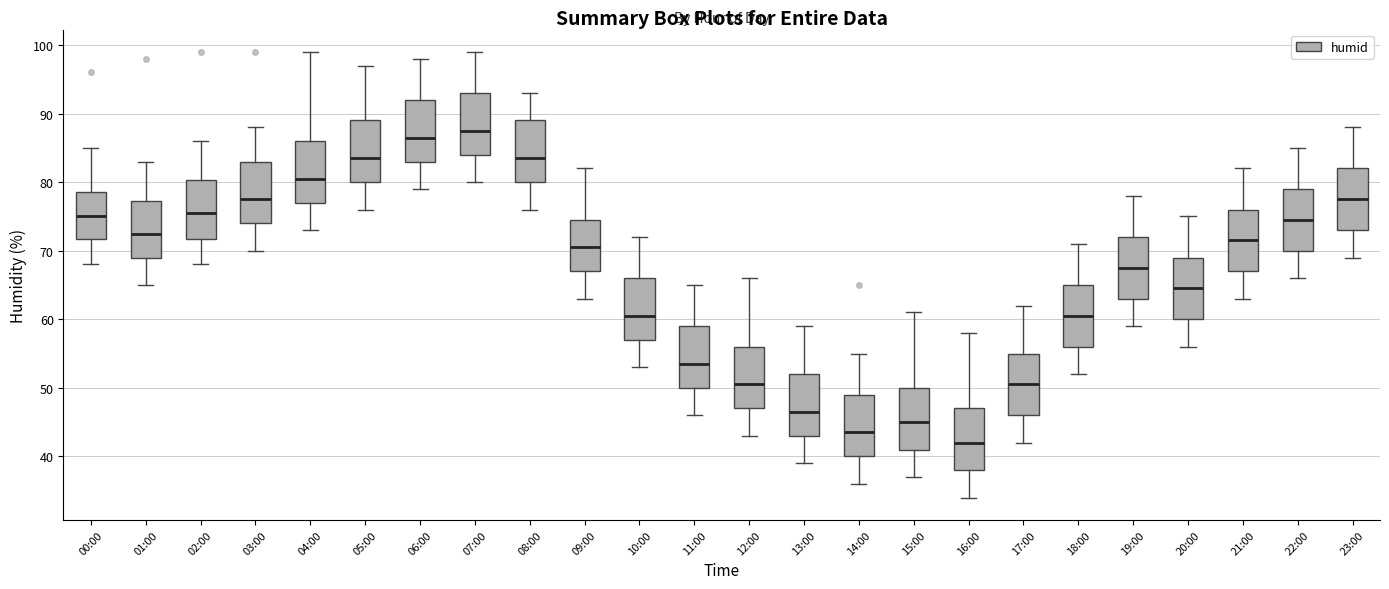

Reading left to right, read every box against the y-axis: the position of its median line, the range the box covers, and the ends of its whiskers. The values are not printed on the chart, so give them approximately, as read against the axis.

00:00: median 75, box 72 to 79, whiskers 68 to 85
01:00: median 73, box 69 to 77, whiskers 65 to 83
02:00: median 76, box 72 to 80, whiskers 68 to 86
03:00: median 78, box 74 to 83, whiskers 70 to 88
04:00: median 81, box 77 to 86, whiskers 73 to 99
05:00: median 84, box 80 to 89, whiskers 76 to 97
06:00: median 87, box 83 to 92, whiskers 79 to 98
07:00: median 88, box 84 to 93, whiskers 80 to 99
08:00: median 84, box 80 to 89, whiskers 76 to 93
09:00: median 71, box 67 to 75, whiskers 63 to 82
10:00: median 61, box 57 to 66, whiskers 53 to 72
11:00: median 54, box 50 to 59, whiskers 46 to 65
12:00: median 51, box 47 to 56, whiskers 43 to 66
13:00: median 47, box 43 to 52, whiskers 39 to 59
14:00: median 44, box 40 to 49, whiskers 36 to 55
15:00: median 45, box 41 to 50, whiskers 37 to 61
16:00: median 42, box 38 to 47, whiskers 34 to 58
17:00: median 51, box 46 to 55, whiskers 42 to 62
18:00: median 61, box 56 to 65, whiskers 52 to 71
19:00: median 68, box 63 to 72, whiskers 59 to 78
20:00: median 65, box 60 to 69, whiskers 56 to 75
21:00: median 72, box 67 to 76, whiskers 63 to 82
22:00: median 75, box 70 to 79, whiskers 66 to 85
23:00: median 78, box 73 to 82, whiskers 69 to 88